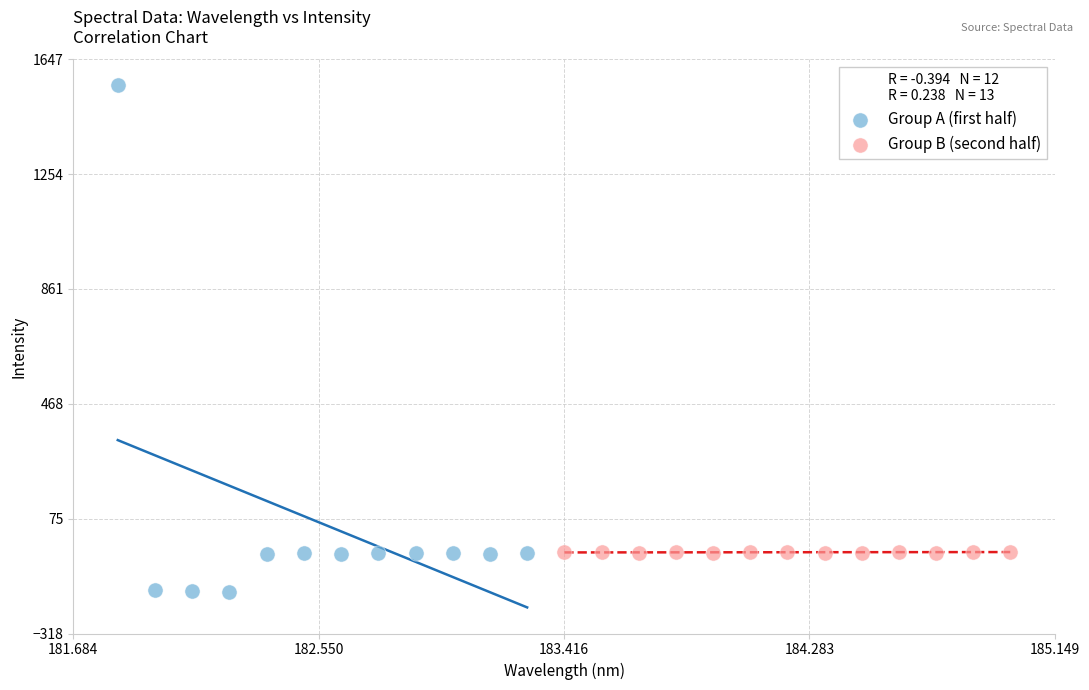

Which series reaches the minimum Y coordinate?

Group A (first half)